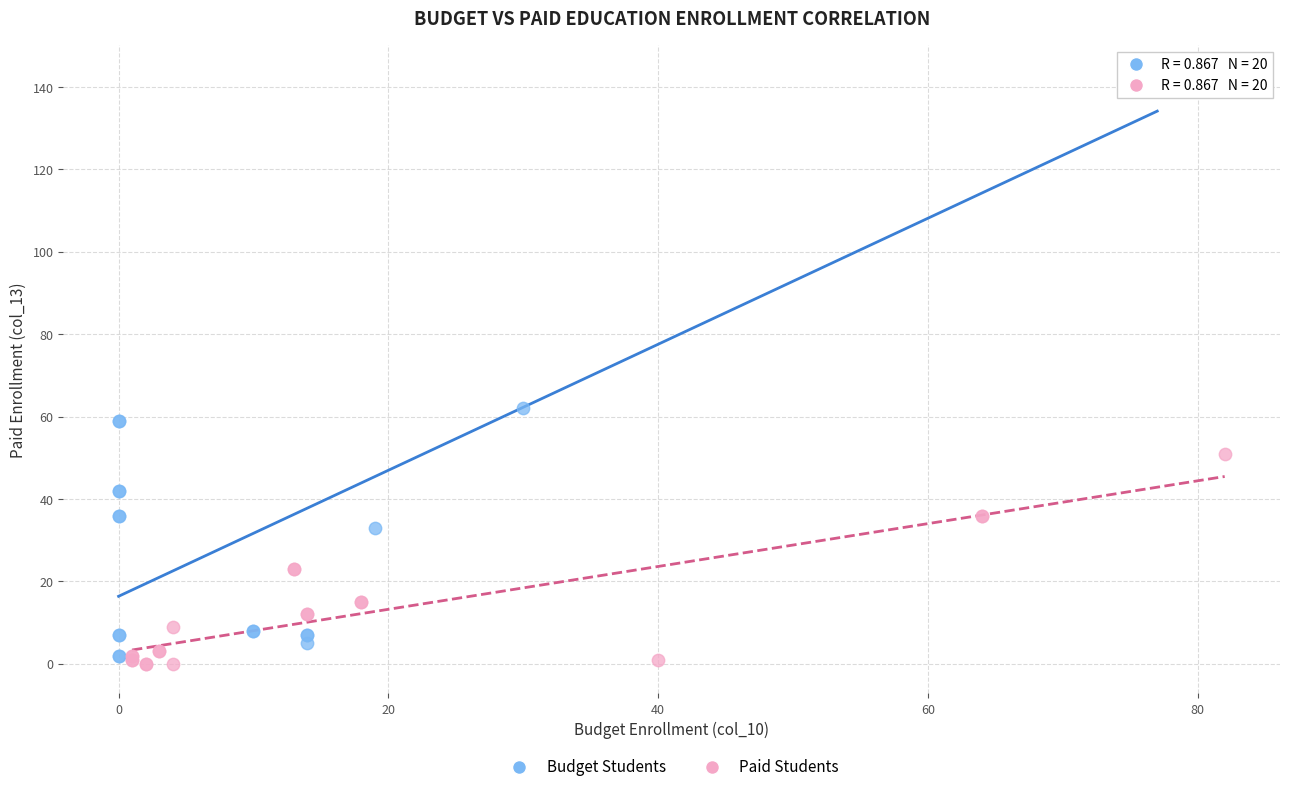

Which series reaches the maximum Y coordinate?

Budget Students